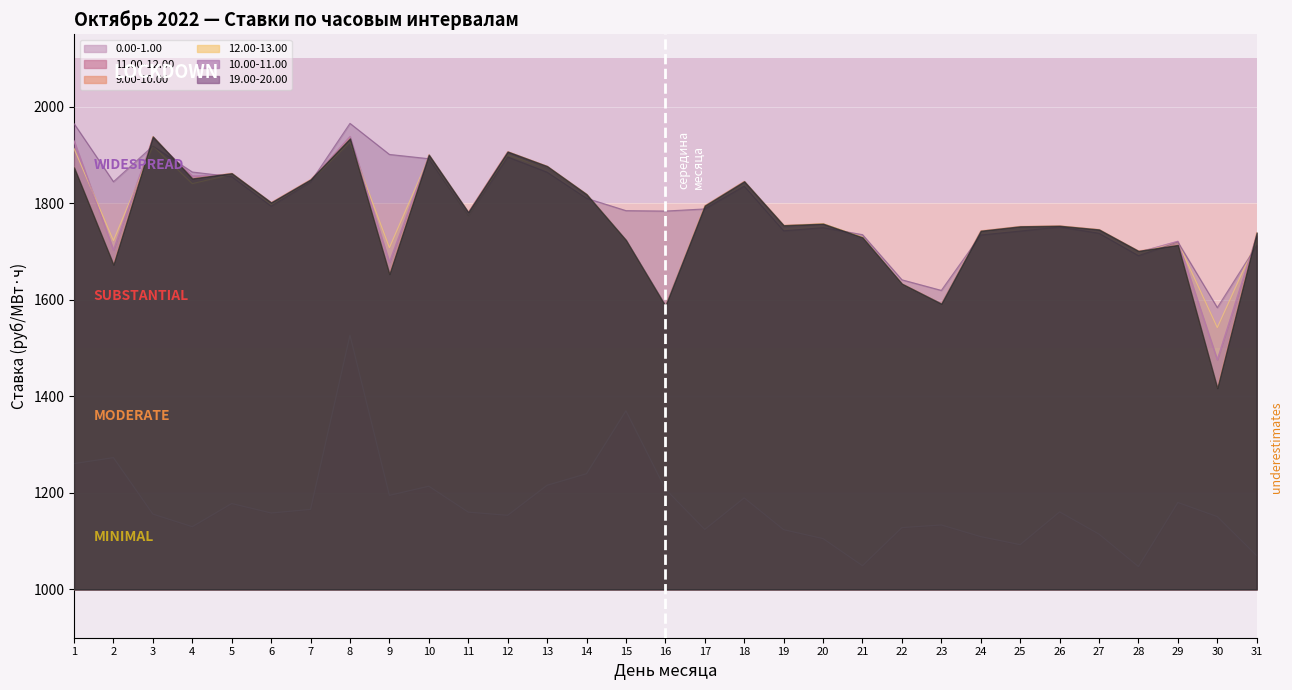

How many lines are shown in the chart?

6